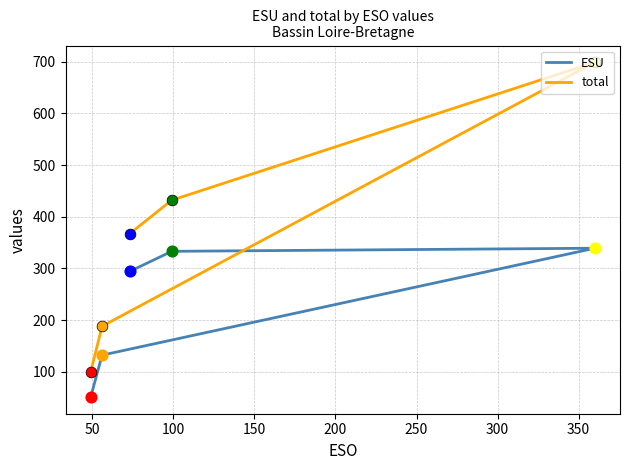

At how many categories does at least one series exceed 71?

5